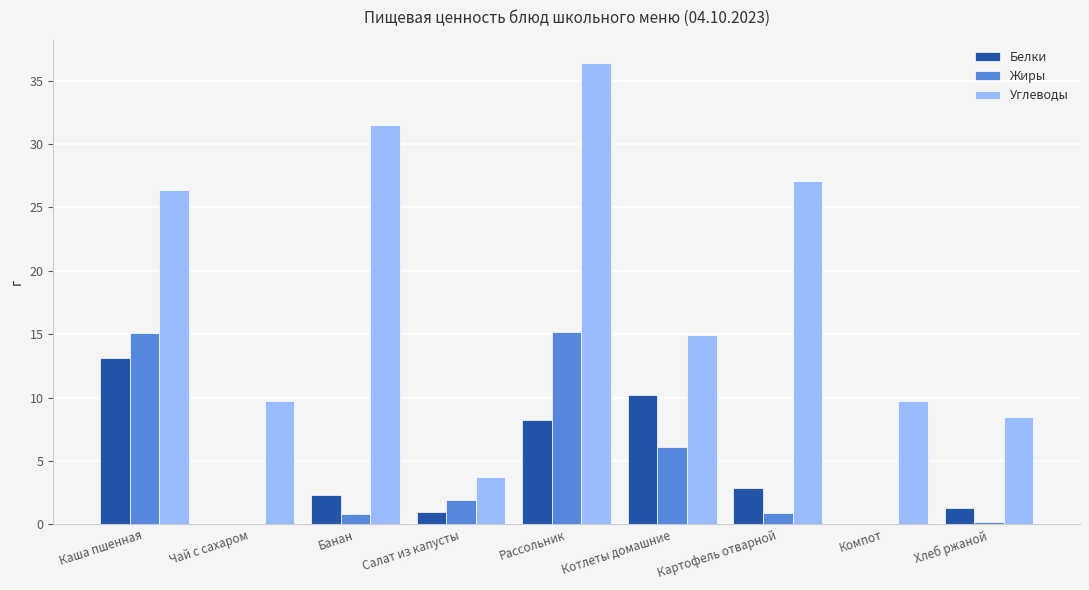

Which label corresponds to the largest value in the chart?

Рассольник